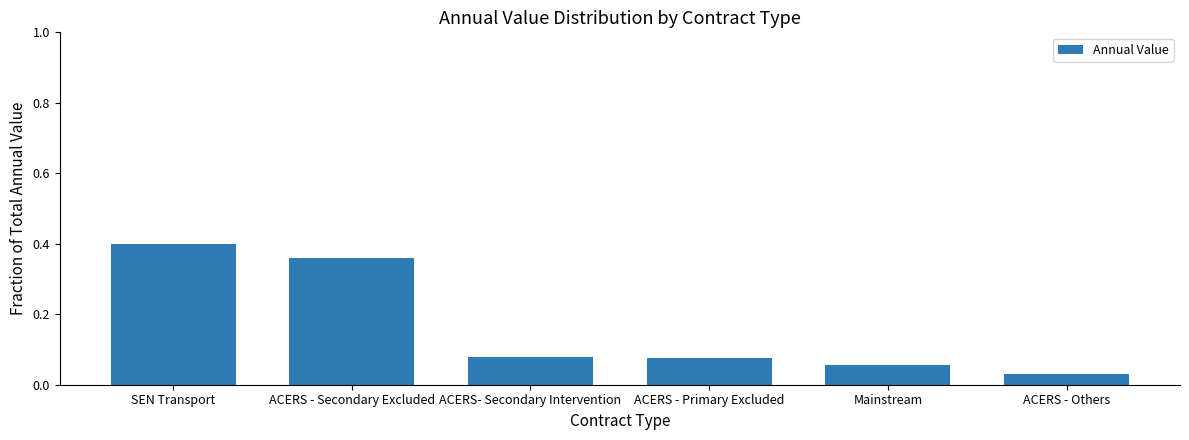

What is the label of the 3rd bar from the left?

ACERS- Secondary Intervention